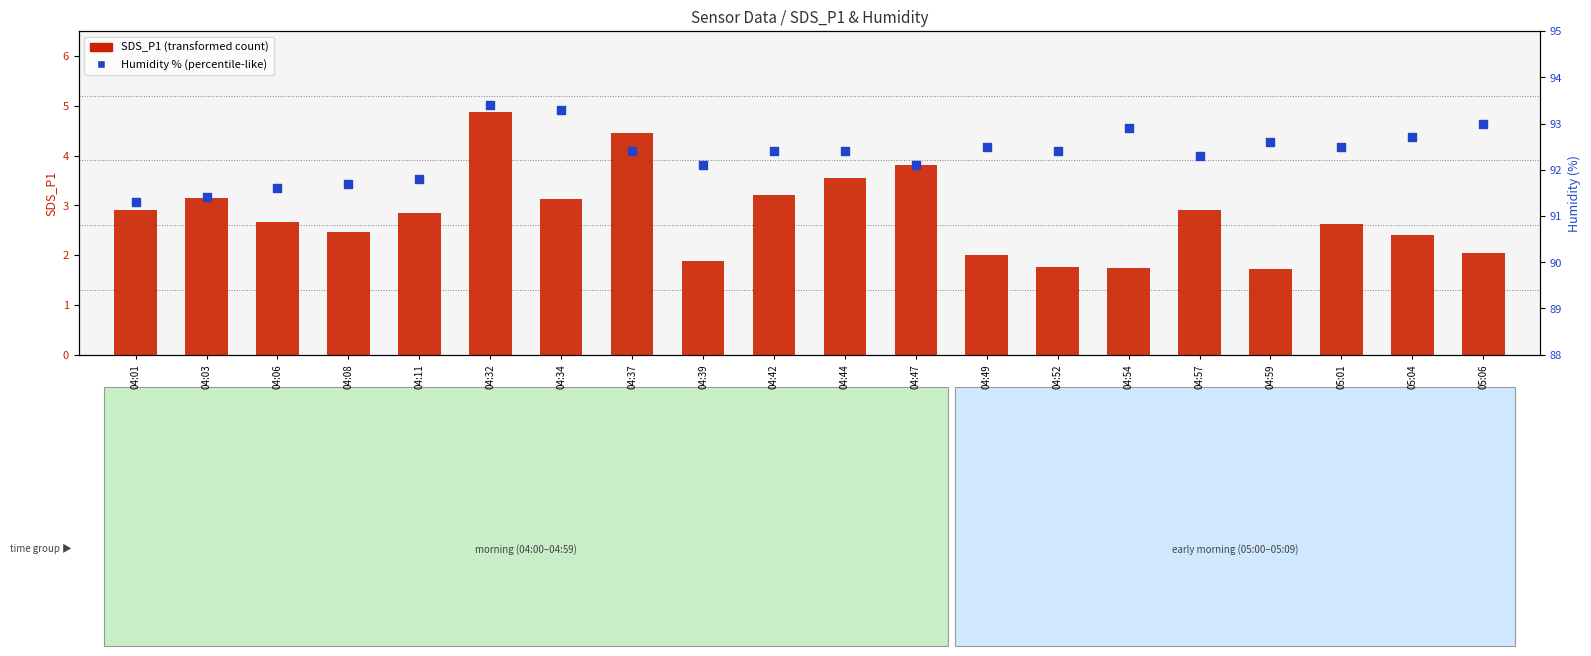

Which series has the largest Y range (max minus min)?

SDS_P1 (transformed count)